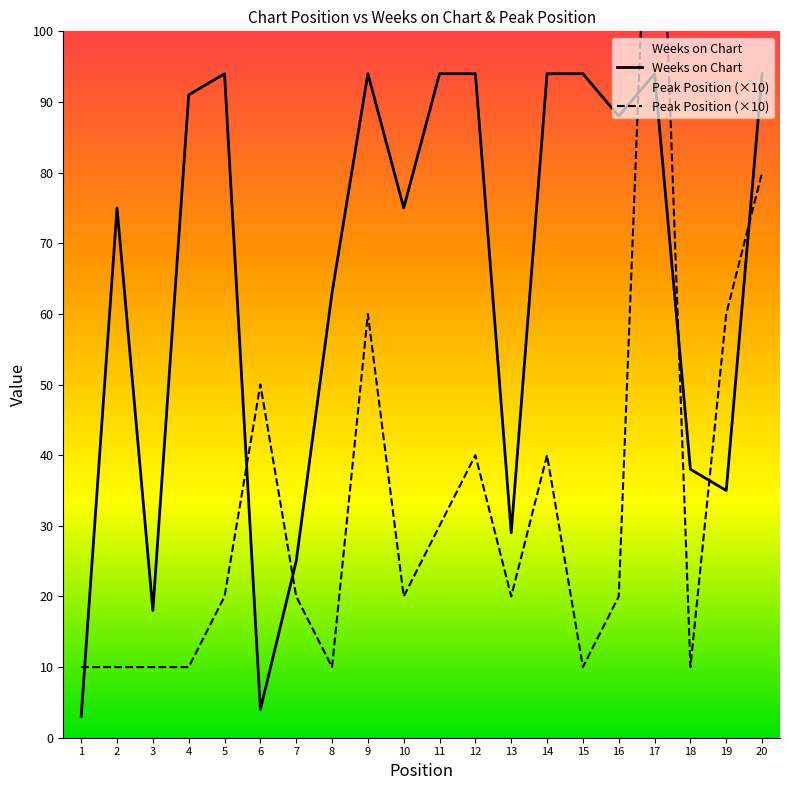

How many data points in Peak Position (×10) are less than 20?

7